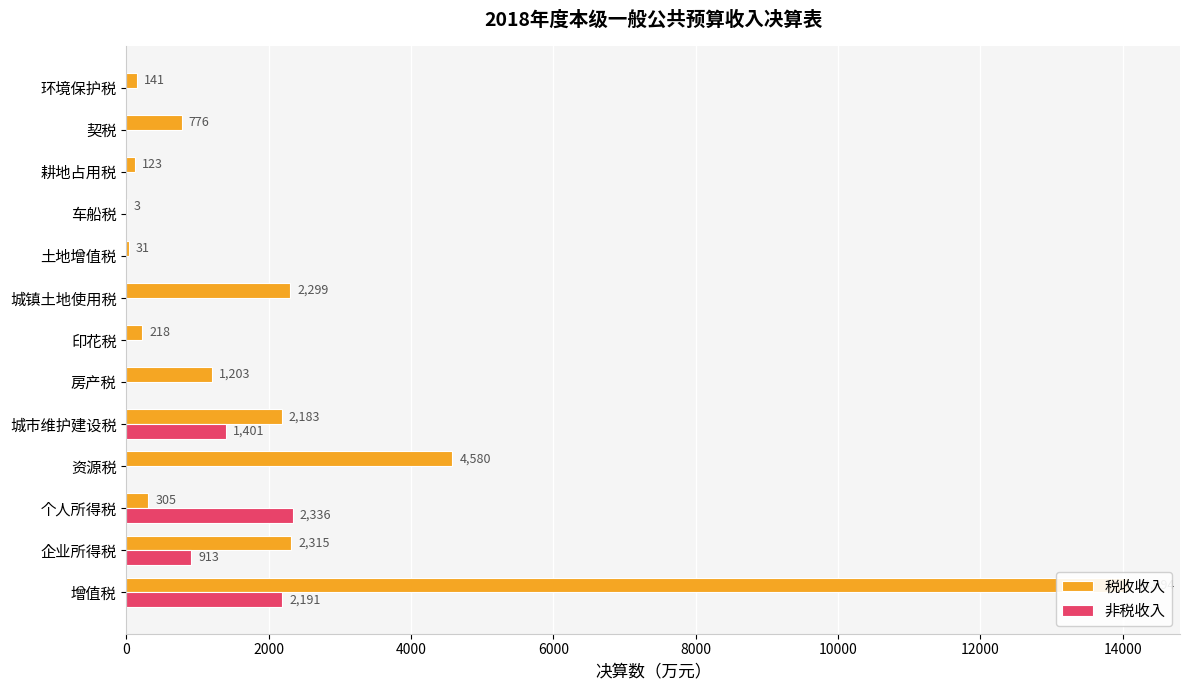

Are the bars grouped side by side (vs. stacked)?

Yes